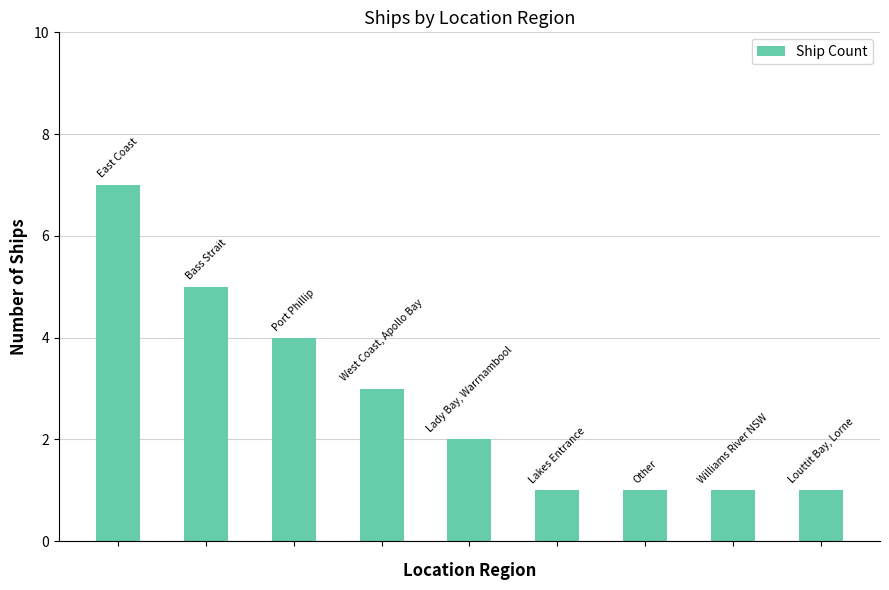

What is the value of the 3rd bar from the left?

4